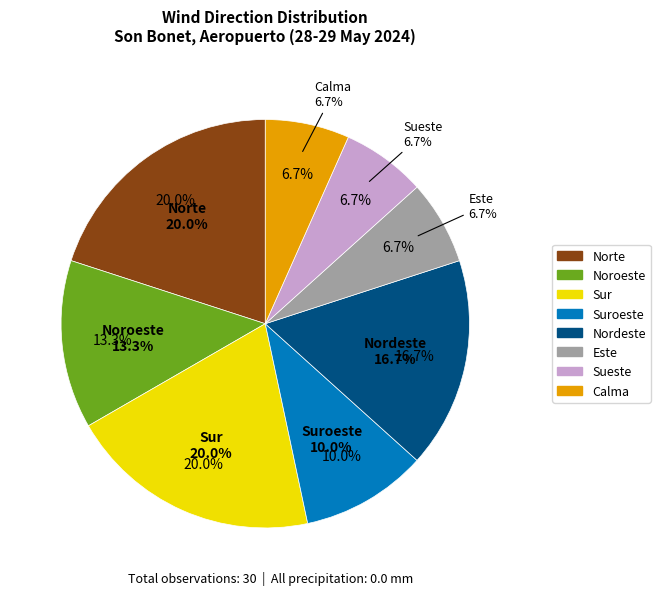

Is it true that Noroeste is 13% of the pie?

True